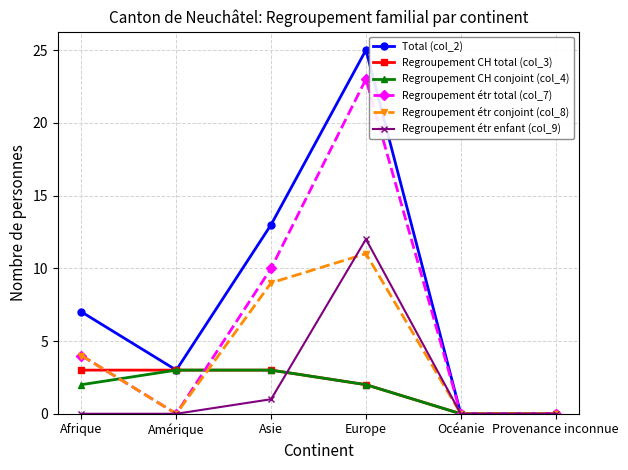

What is the sum of the Total (col_2) values at Provenance inconnue and Amérique?

3